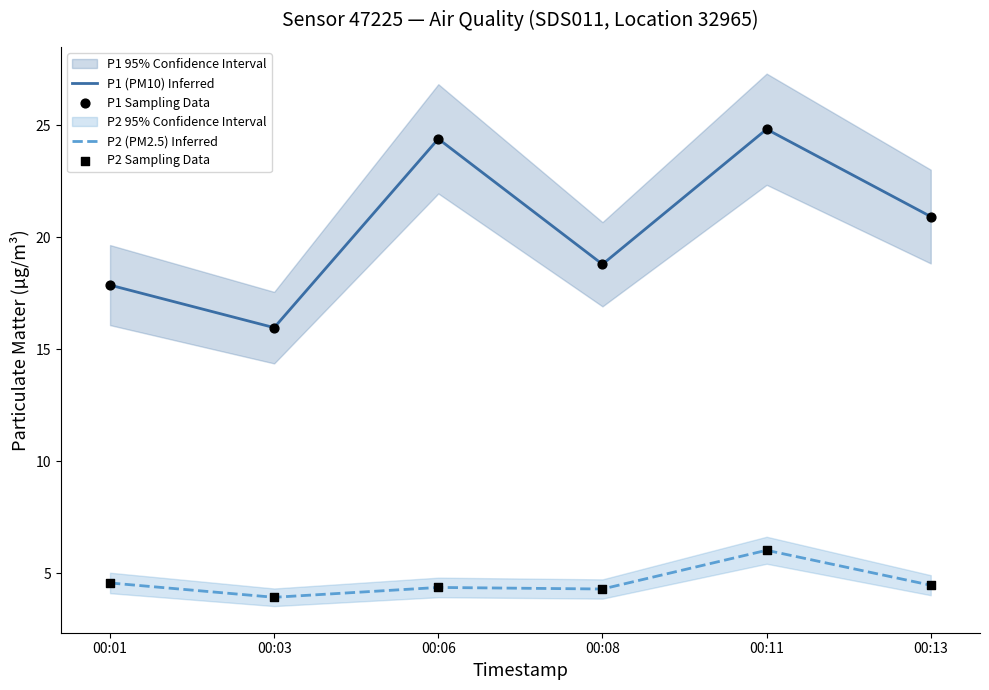

Which series has the largest Y range (max minus min)?

P1 (PM10) Inferred